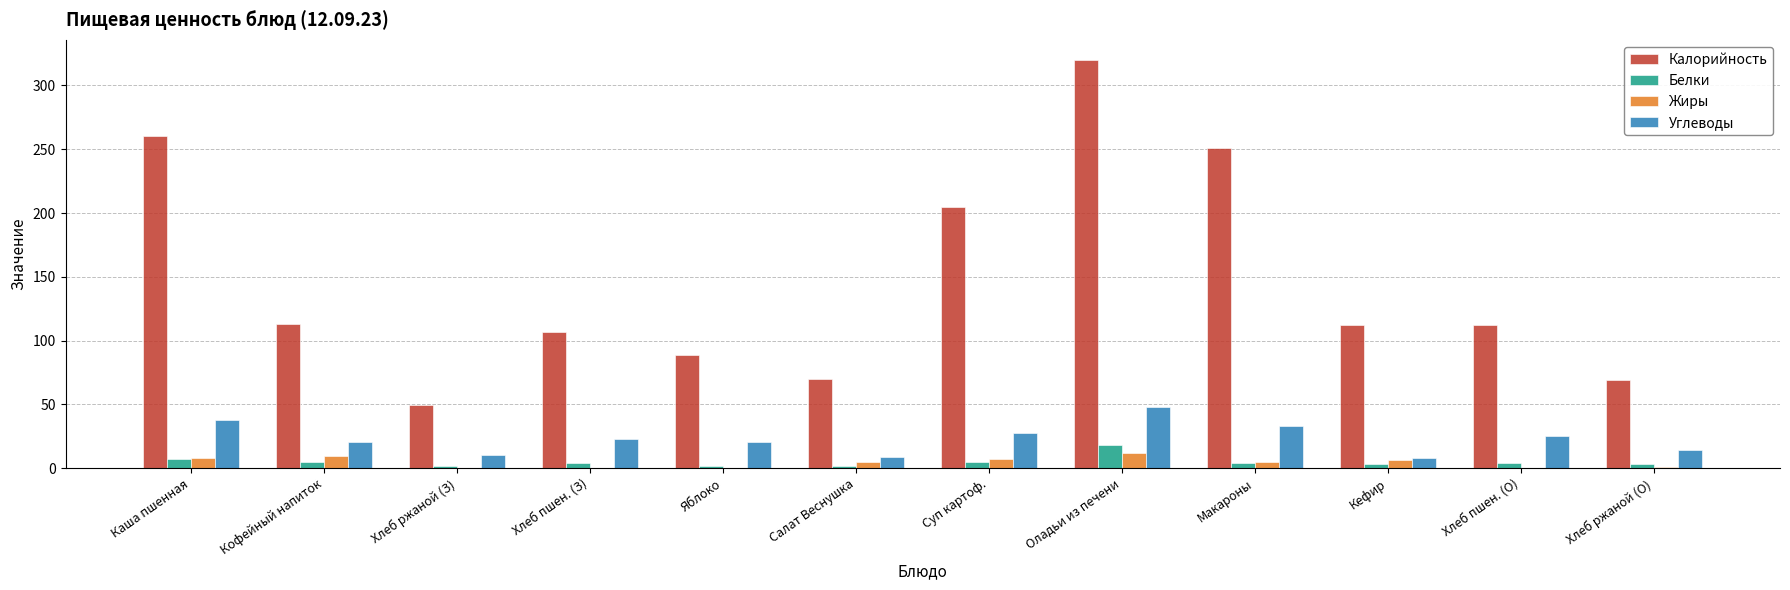

Which series has the largest total across all categories?

Калорийность